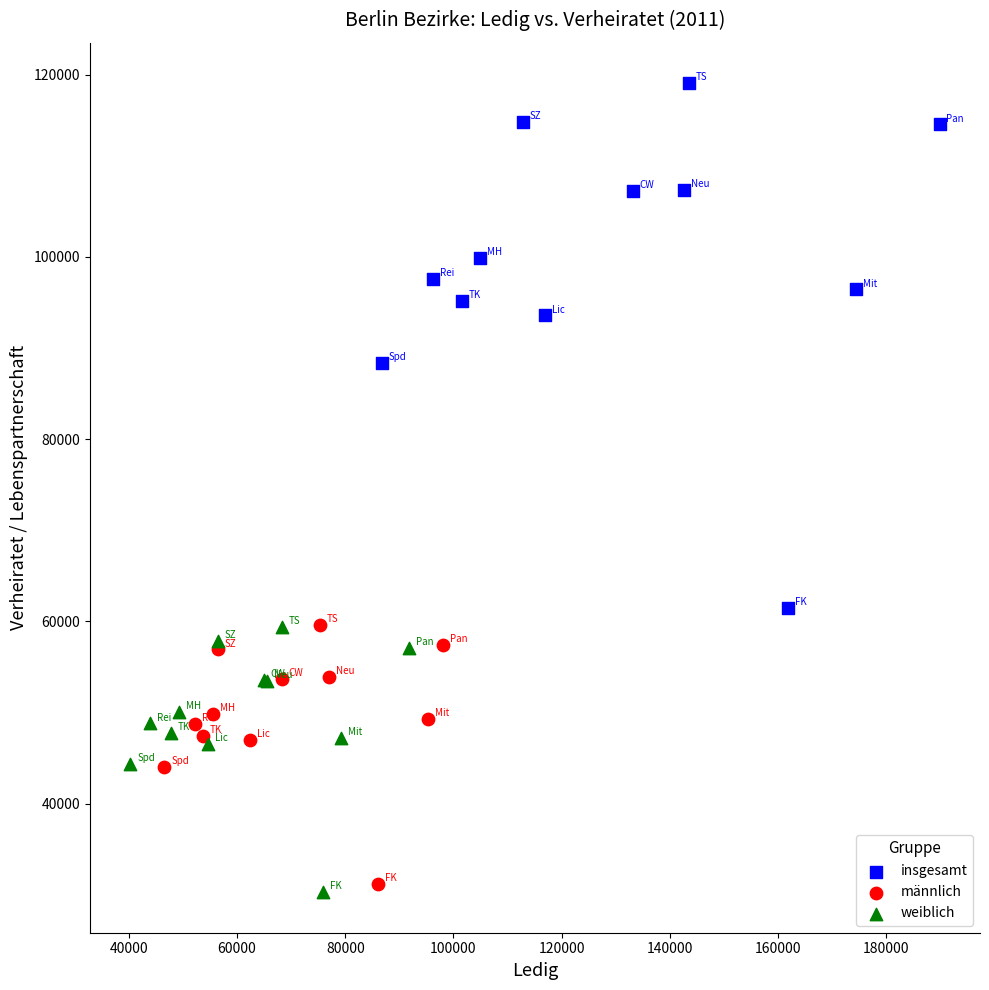

Which series contains the highest Y value?

insgesamt